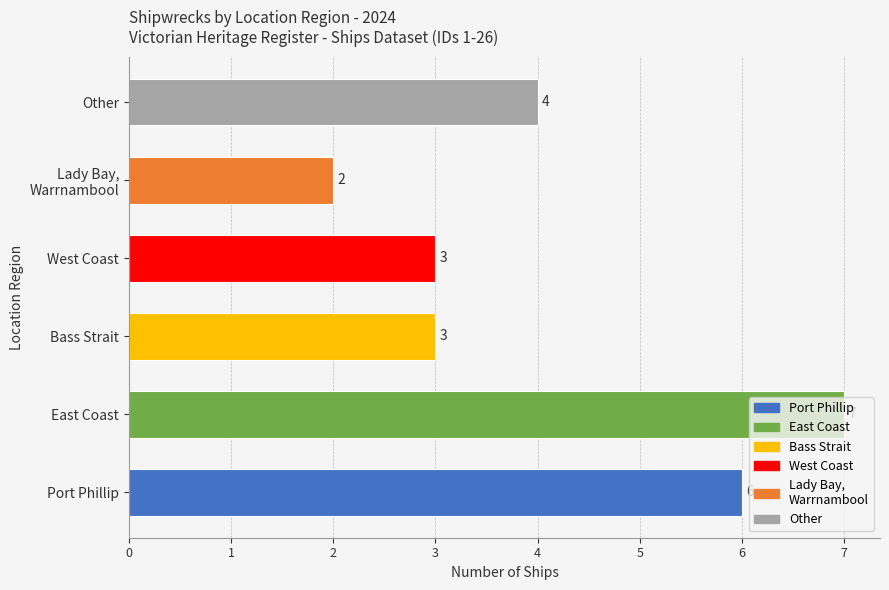

What is the difference between the maximum and minimum values?

5